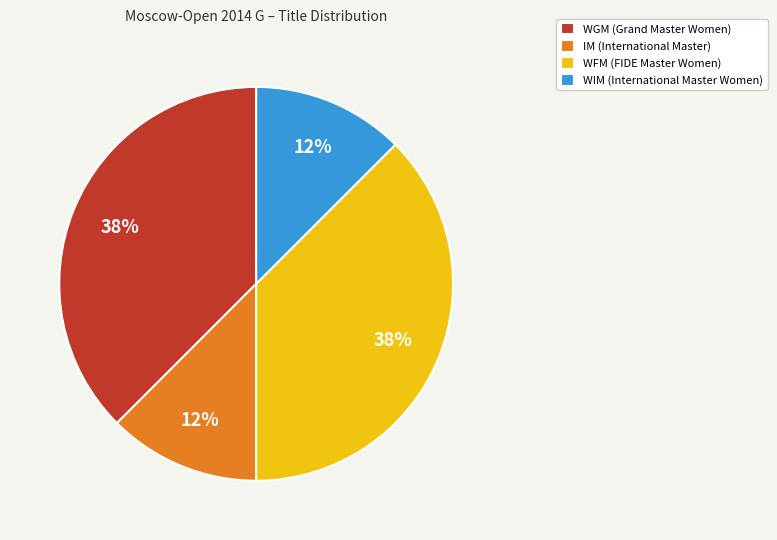

Which has a higher value, IM (International Master) or WGM (Grand Master Women)?

WGM (Grand Master Women)